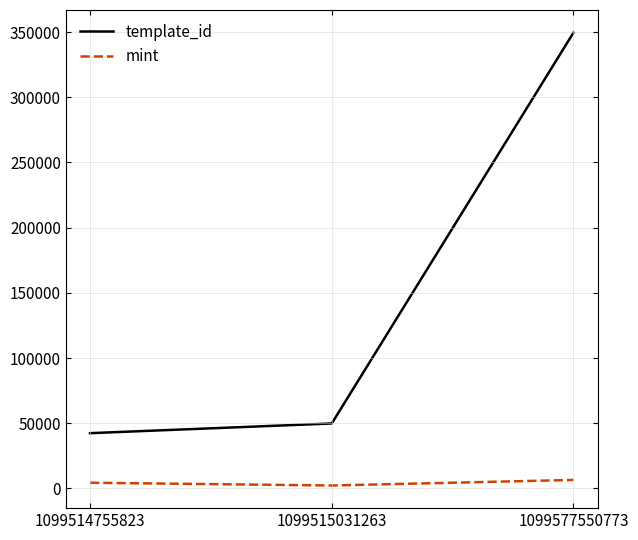

Rank the series by their average value, from highest to lowest.

template_id, mint